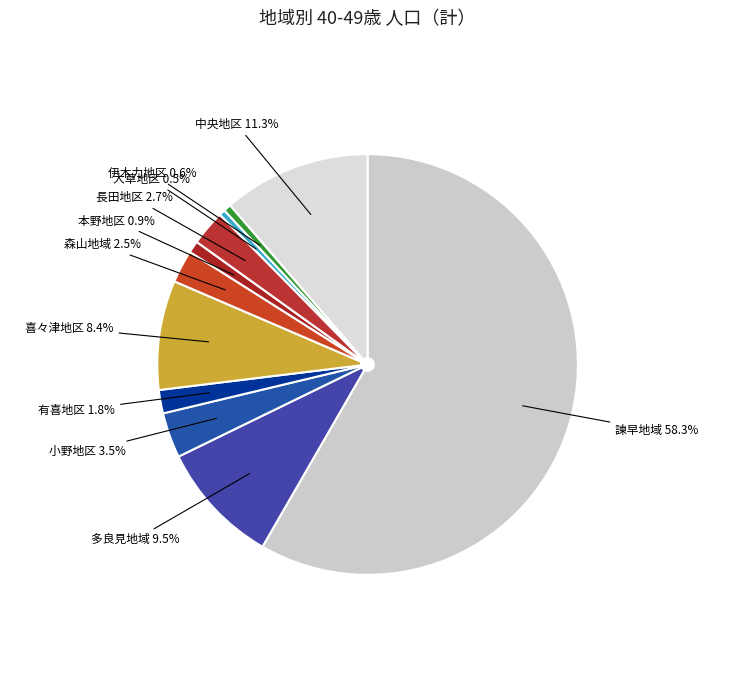

What is the total percentage of 諫早地域 and 喜々津地区?

66.7%